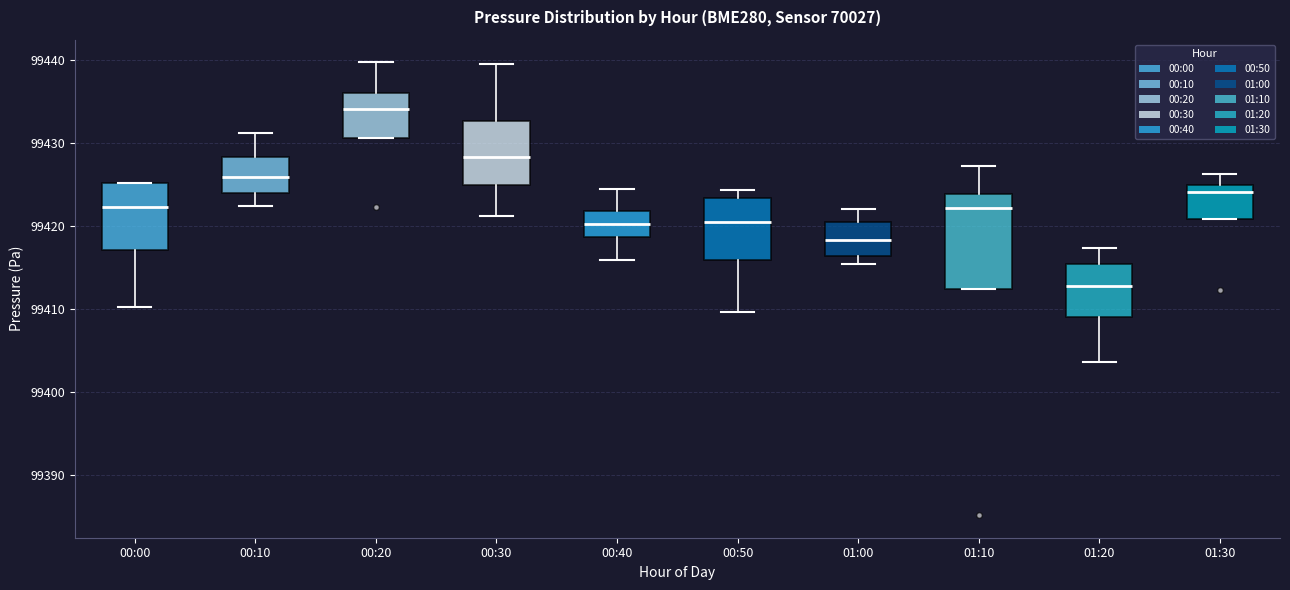

Which box is the tallest, from its lower edge to its upper edge?

01:10